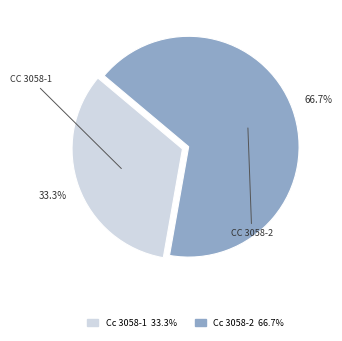

True or false: Cc 3058-2 accounts for 79% of the total.

False